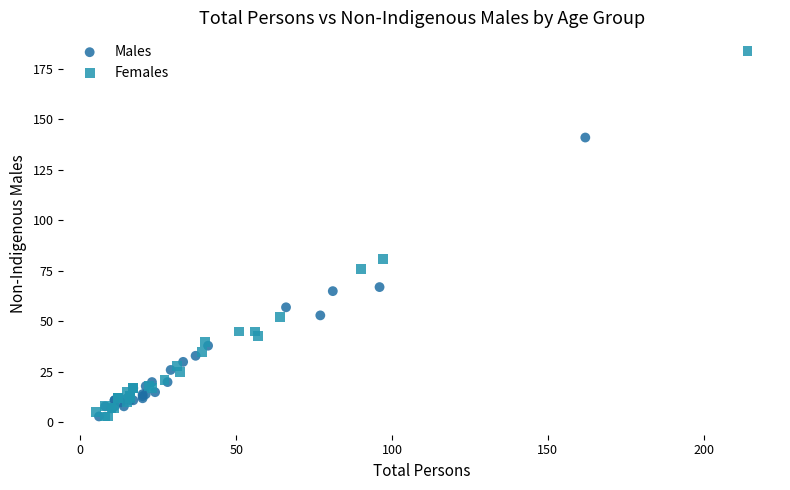

Which series contains the highest Y value?

Females